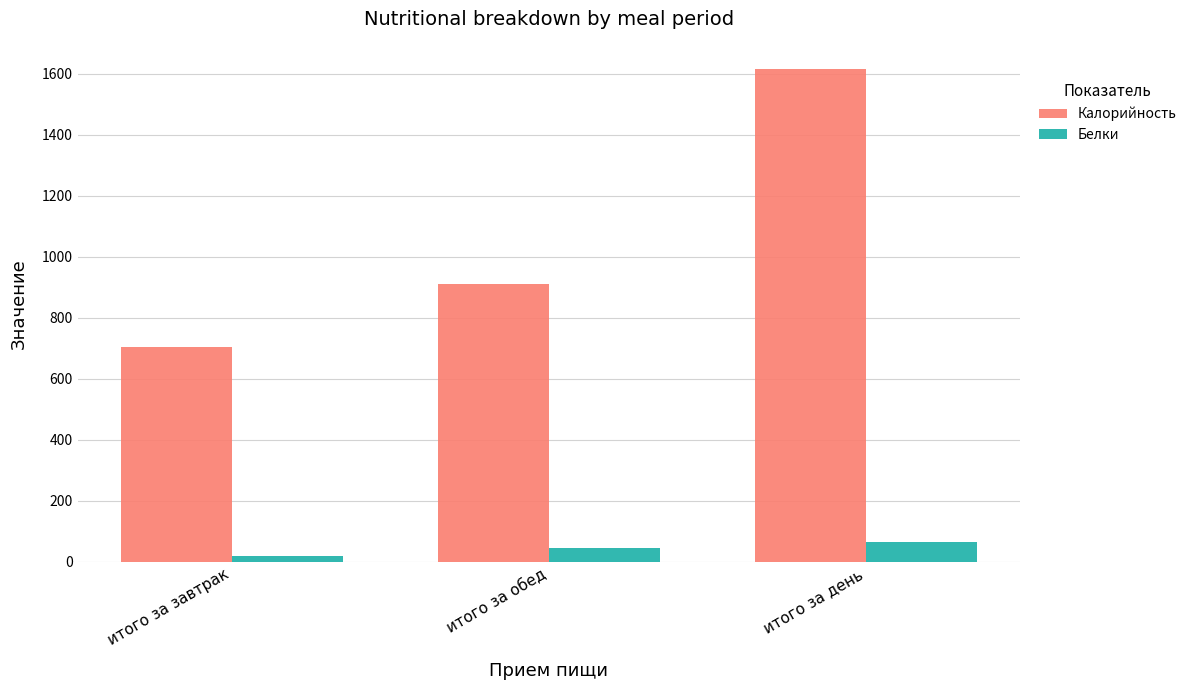

The Калорийность series shows 909.7 at итого за обед. True or false?

True